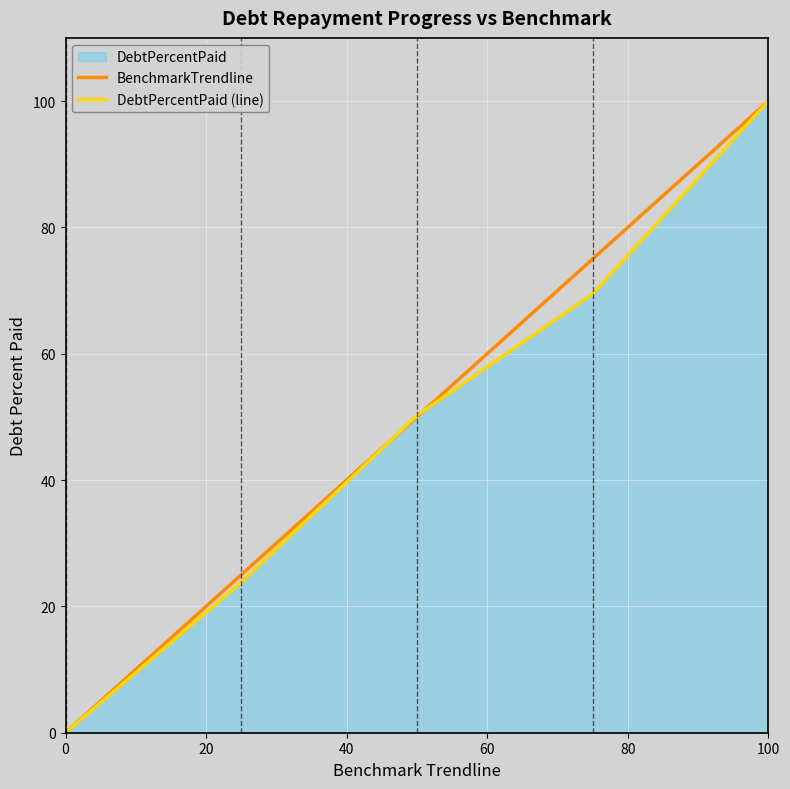

True or false: BenchmarkTrendline and DebtPercentPaid (line) intersect in this chart.

True